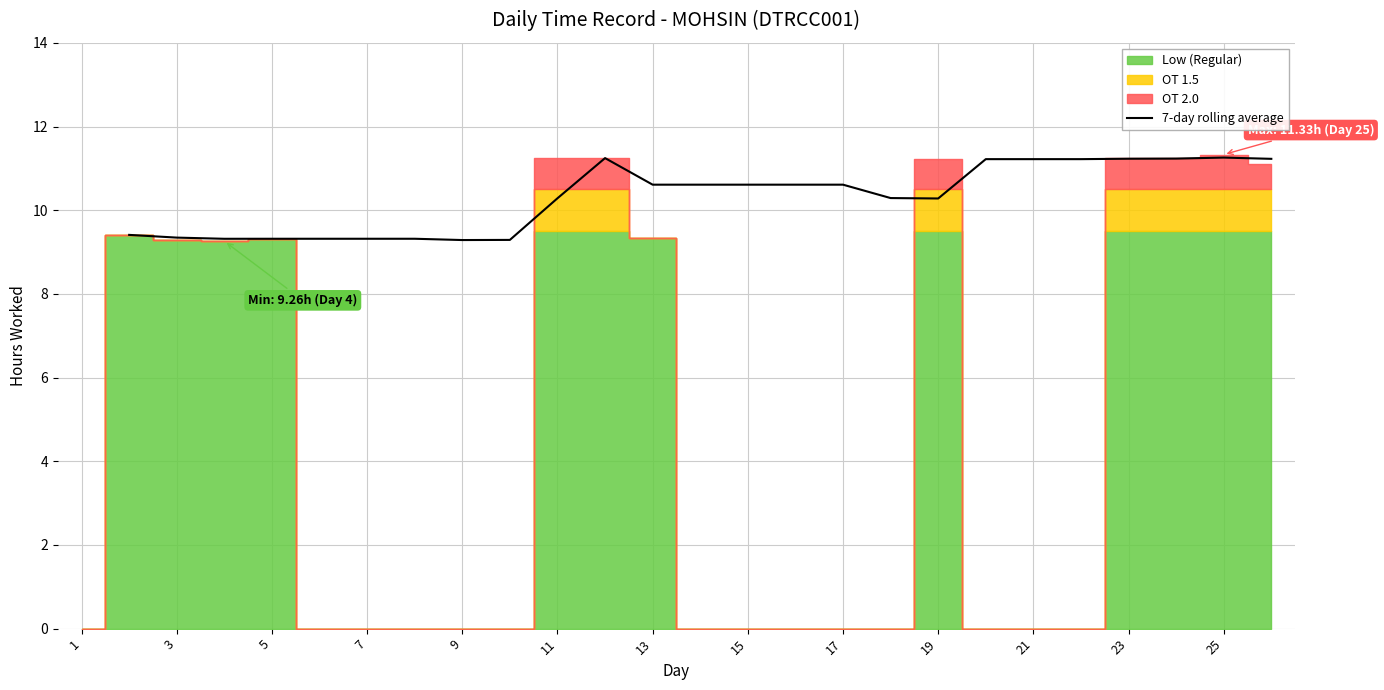

How many points are higher than both their immediate neighbors (excluding endpoints)?

2